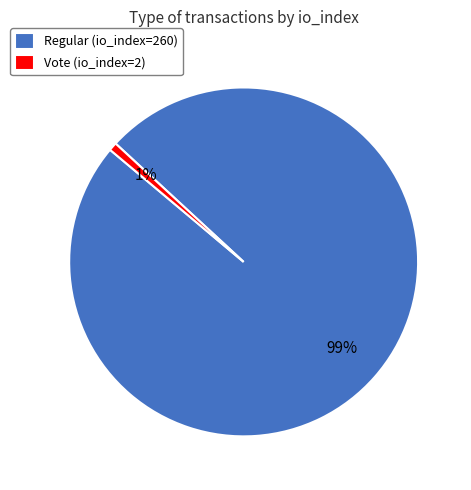

Do Regular (io_index=260) and Vote (io_index=2) together represent more than half of the pie?

Yes